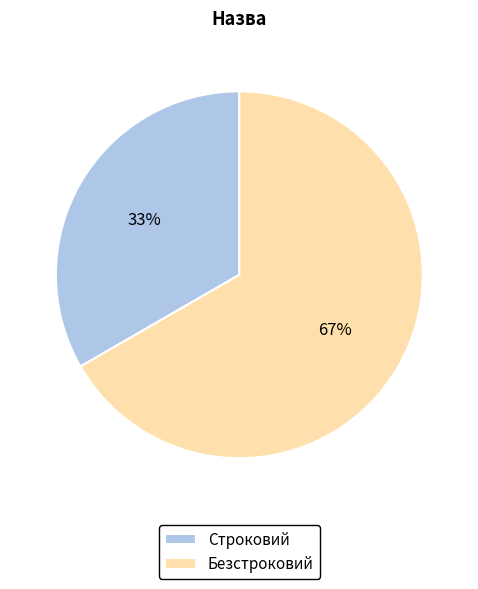

What percentage is the Строковий slice, to the nearest percent?

33%